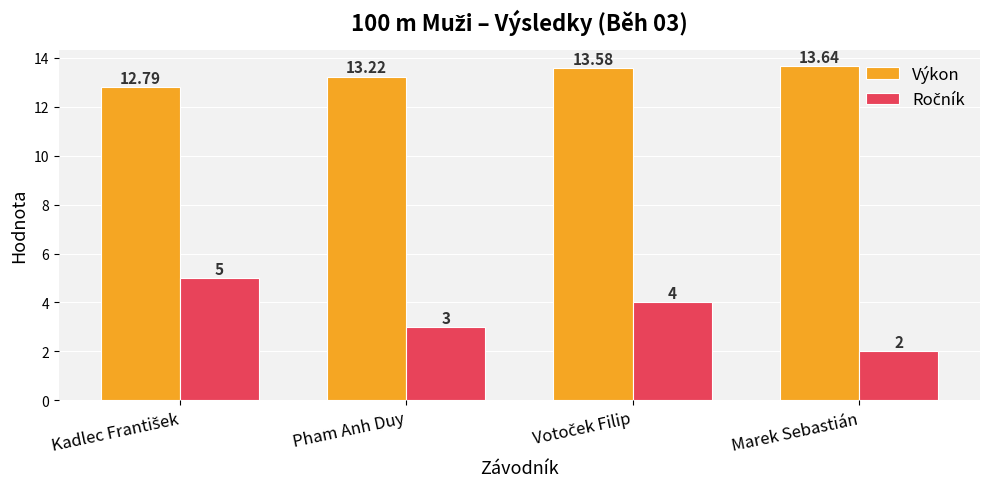

At which label does Výkon first exceed 13?

Pham Anh Duy